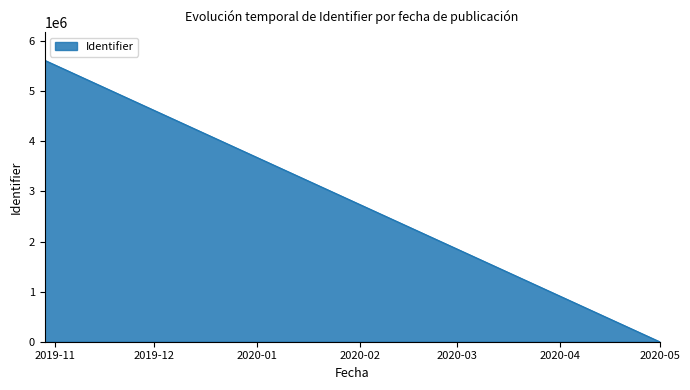

What value does the data have at 2019-10-29?

5618619